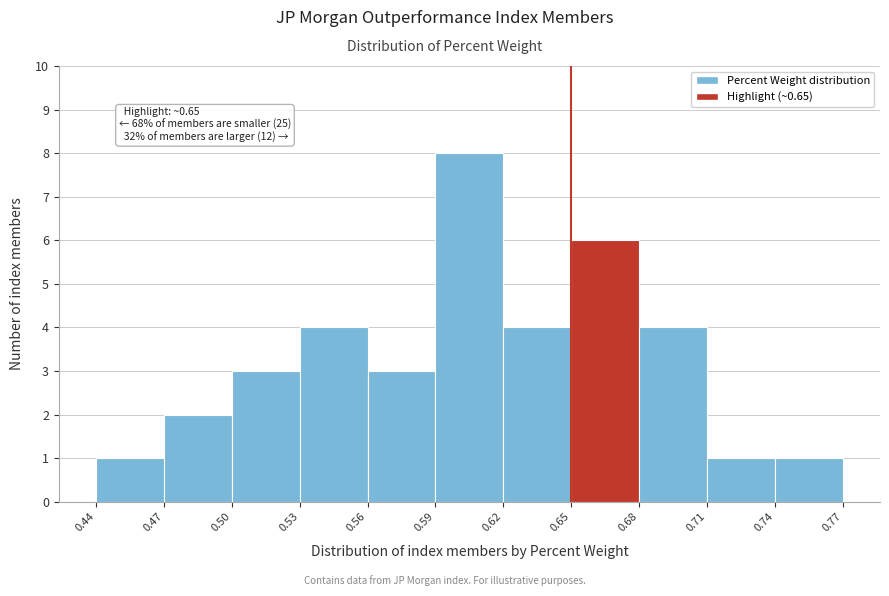

Which range on the x-axis has the tallest bar?

0.59 to 0.62